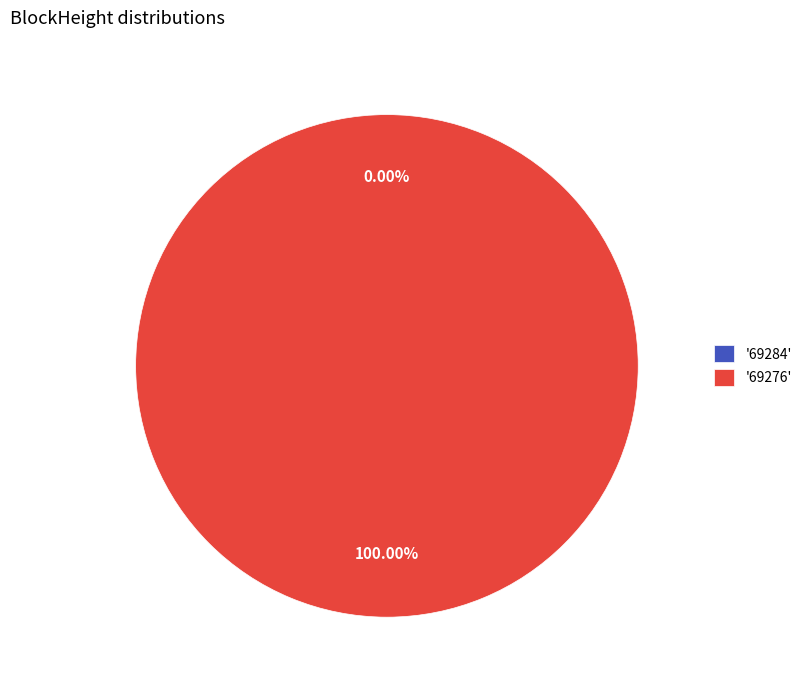

Which slice is the largest?

69276